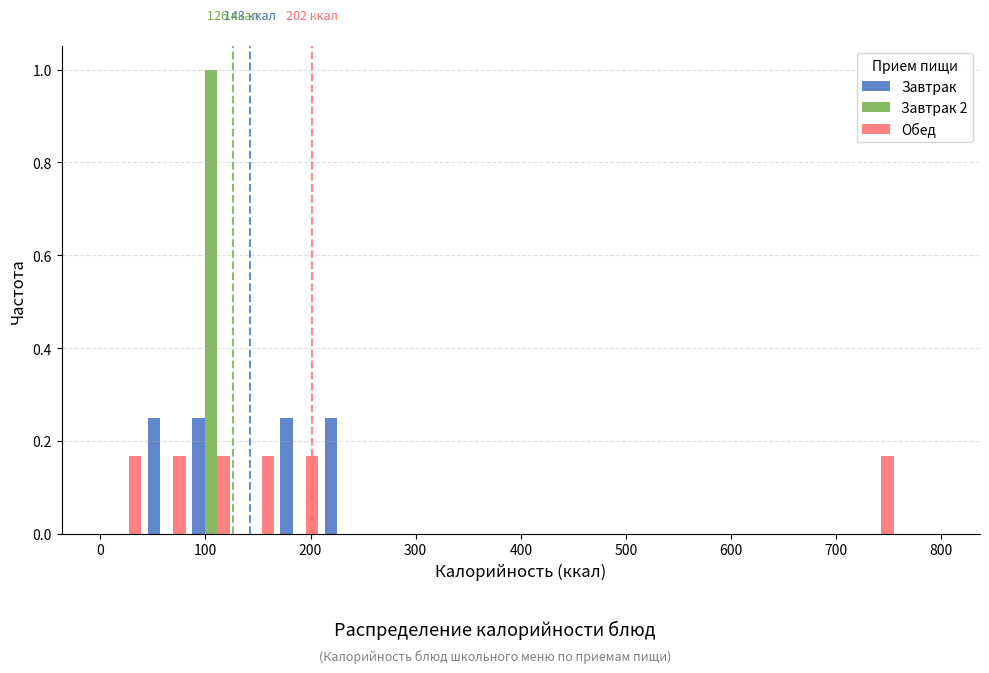

In the Завтрак 2 series, which range on the x-axis has the tallest bar?

80 to 130